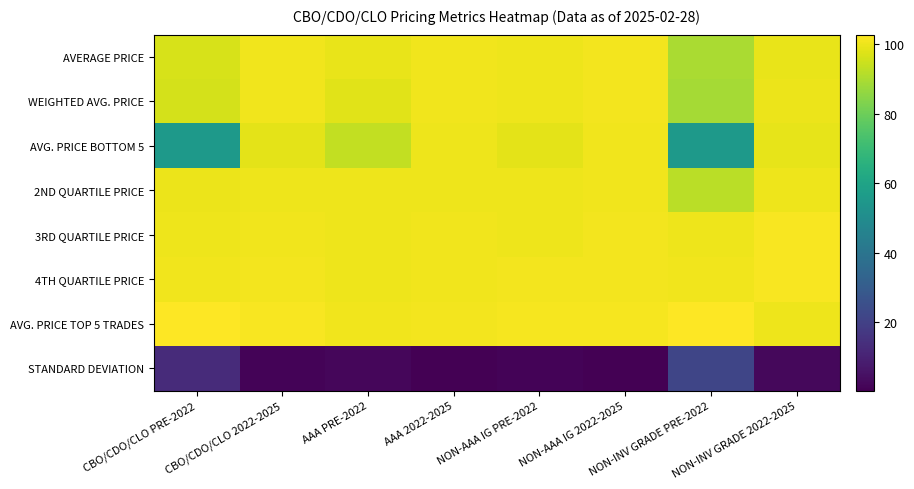

What is the total value across all series at NON-AAA IG PRE-2022?

702.2